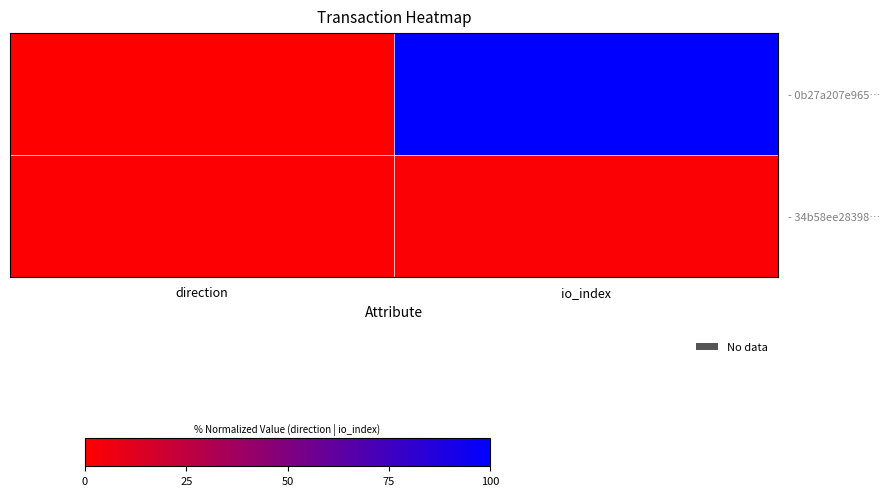

Between direction and io_index, which series saw the biggest shift?

- 0b27a207e965…